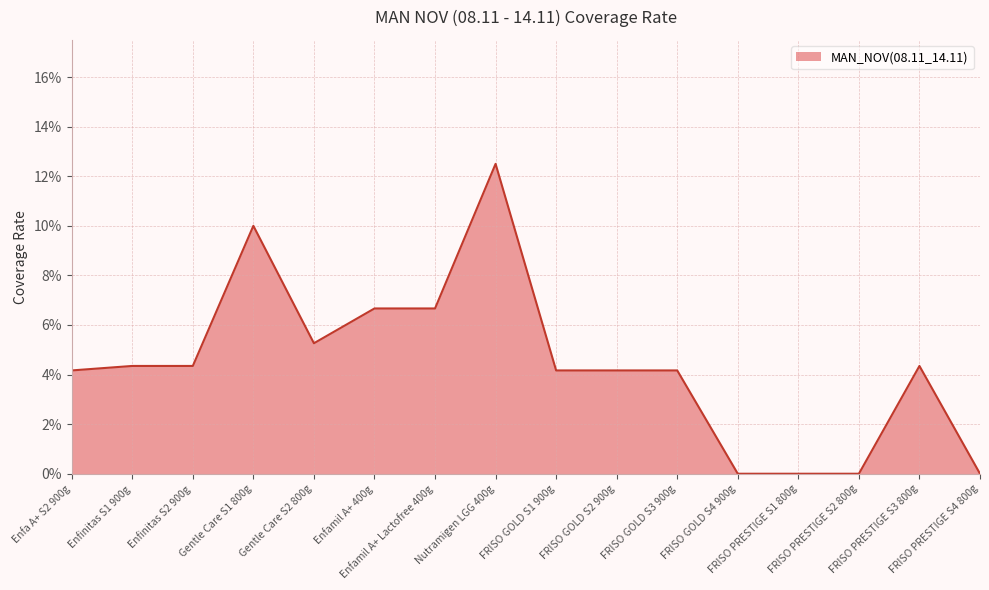

Reading left to right, extract all data points from this chart.

0.0	0.0	0.0	0.1	0.1	0.1	0.1	0.1	0.0	0.0	0.0	0.0	0.0	0.0	0.0	0.0